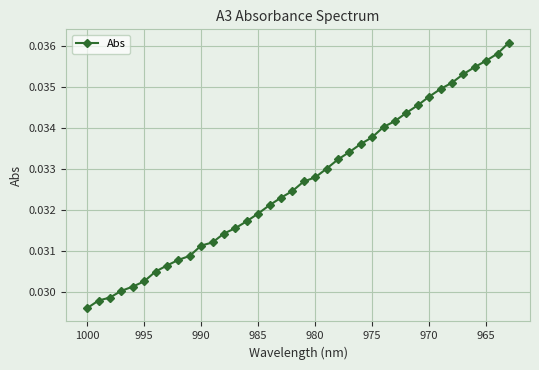

What position from the right is 995?

31